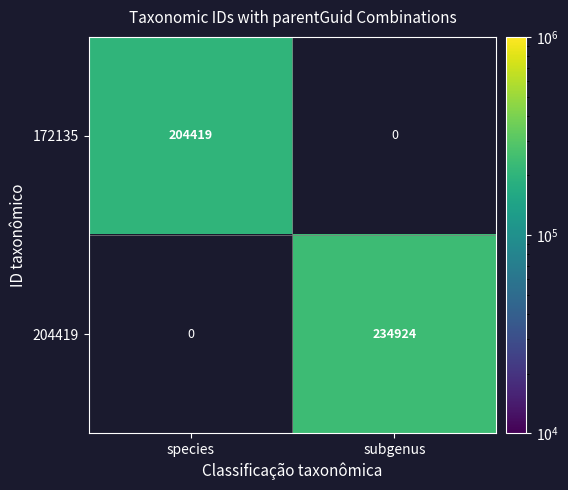

Between species and subgenus, which is larger?

subgenus